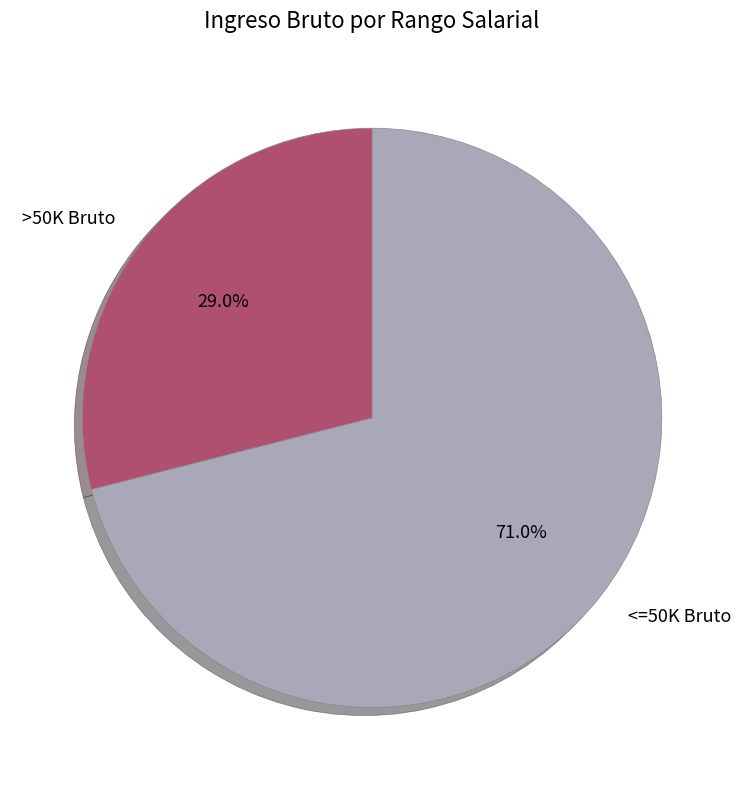

Between <=50K Bruto and >50K Bruto, which is larger?

<=50K Bruto